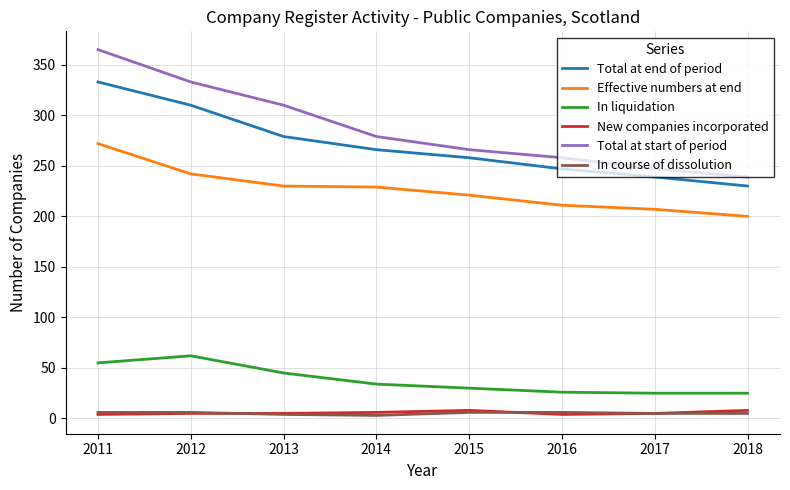

At which label is In liquidation closest to 43?

2013